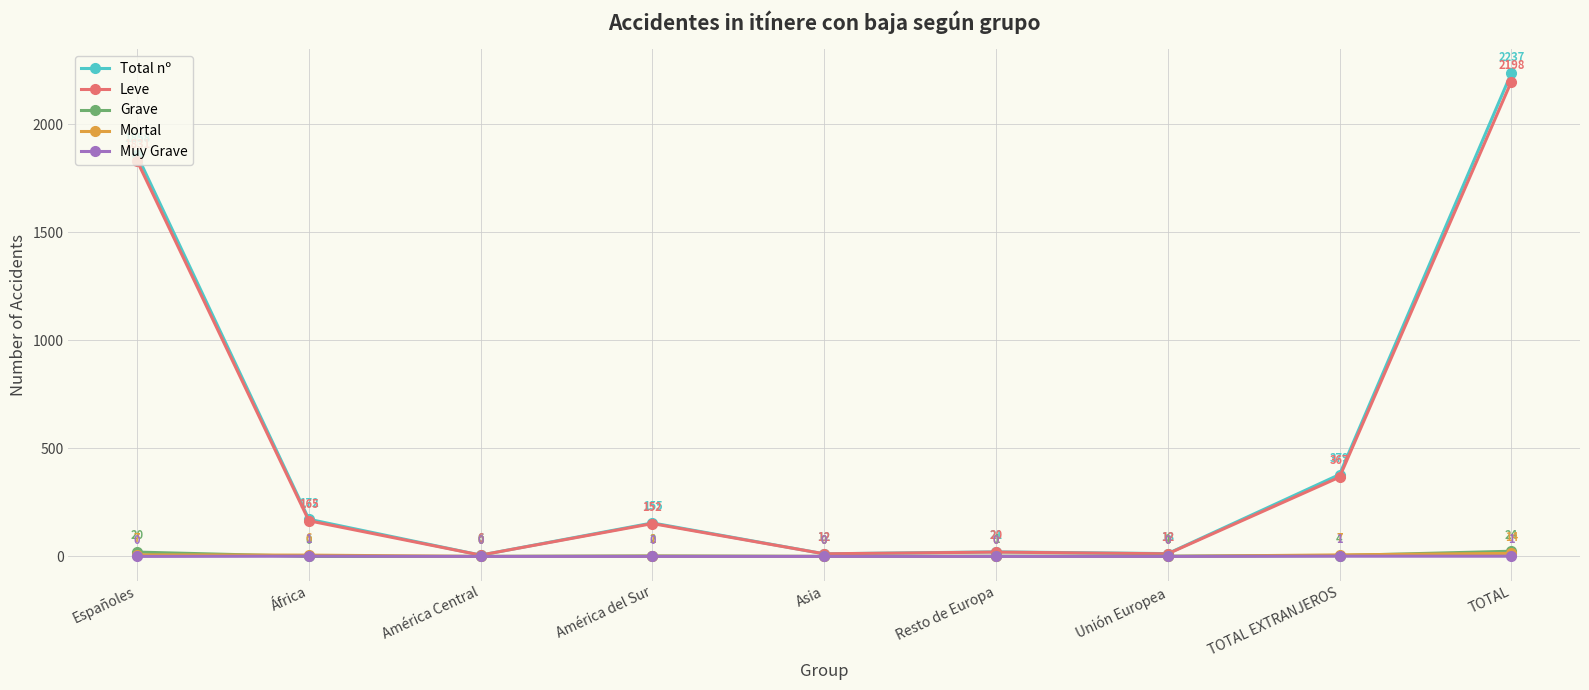

What are all the series names shown in the legend?

Total nº, Leve, Grave, Mortal, Muy Grave